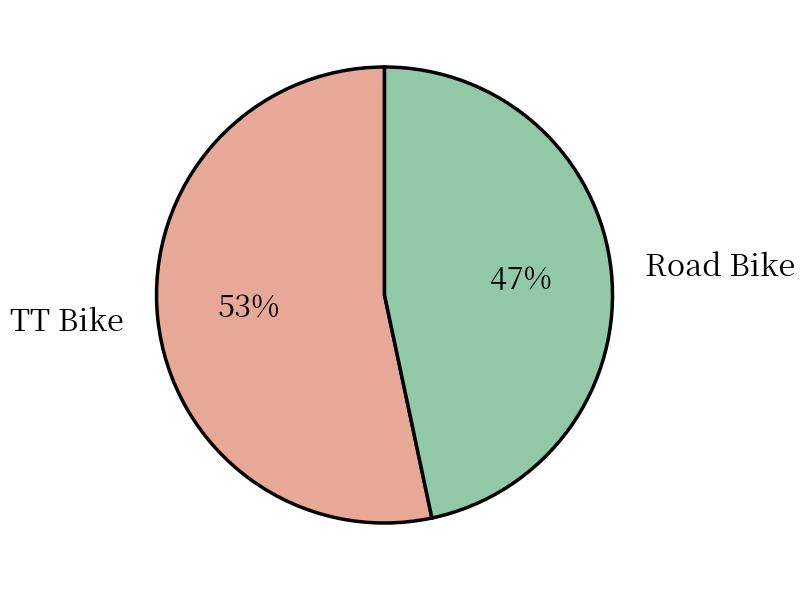

To the nearest percent, what is the combined percentage of Road Bike and TT Bike?

100%